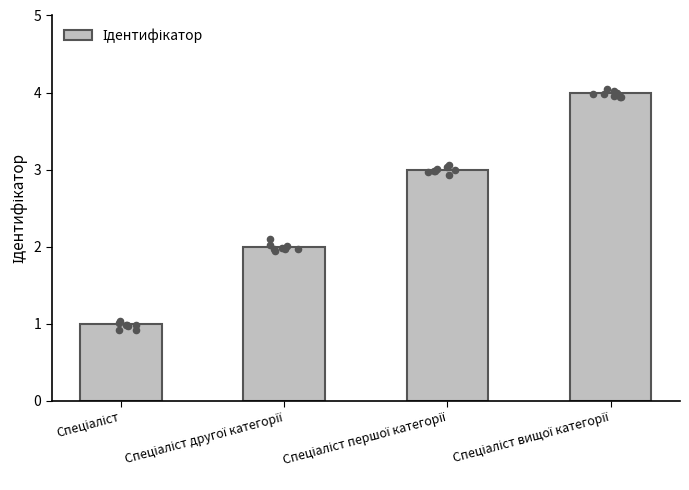

What is the change in value from Спеціаліст to Спеціаліст вищої категорії?

+3